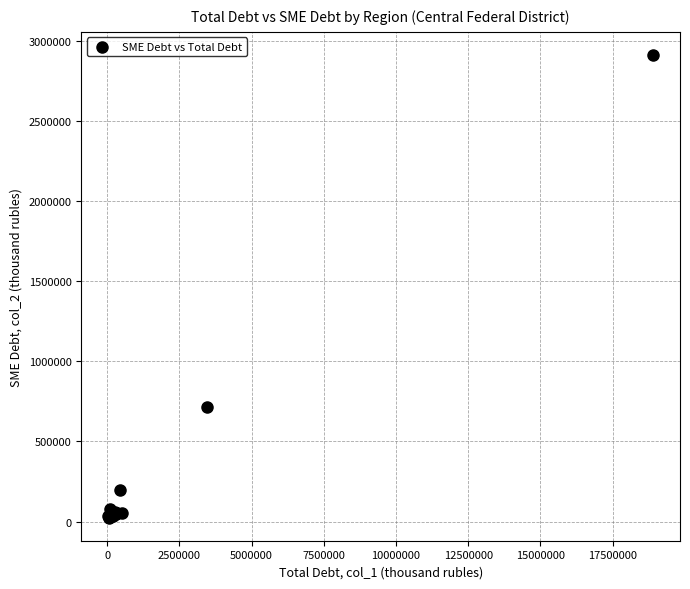

What Y value in the scatter plot is closest to 1468229?

717398